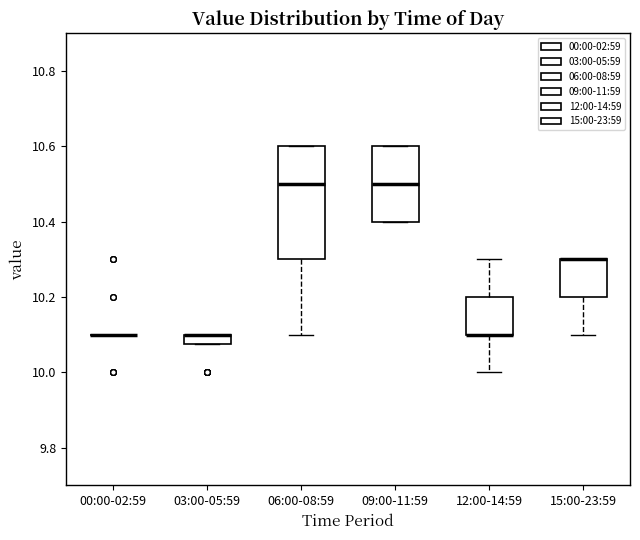

Where does the upper whisker of the box for 12:00-14:59 end on the y-axis? The values are not printed on the chart, so give them approximately, as read against the axis.

10.30